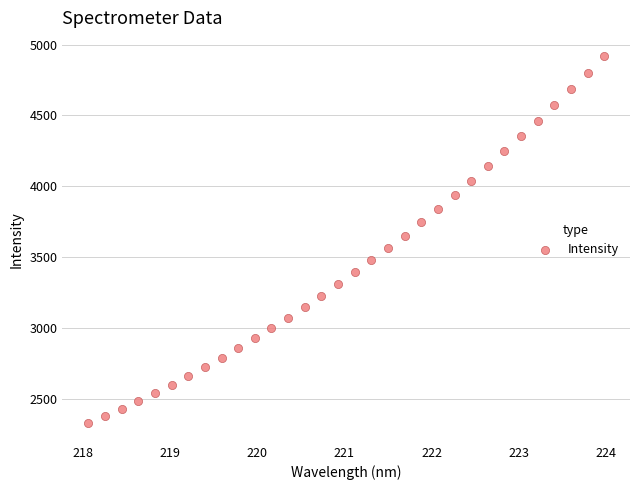

What is the range of X values (max minus min)?

5.9